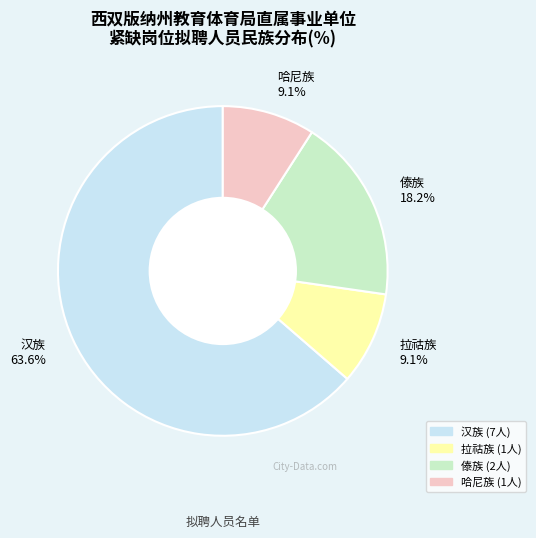

To the nearest percent, what is the average slice percentage?

25%